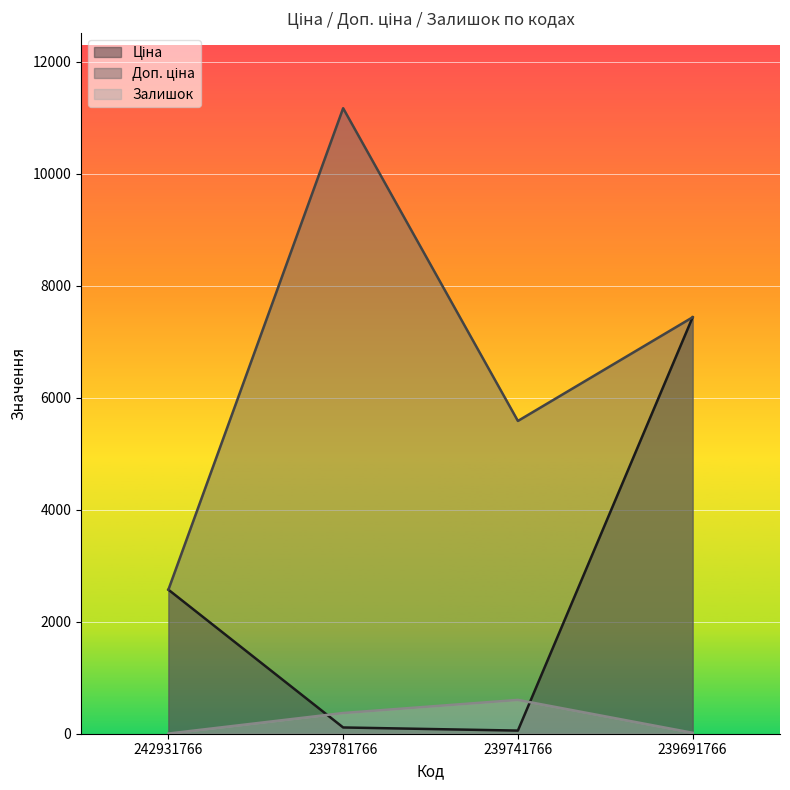

Reading right to left, extract all data points from this chart.

Ціна: 239691766=7436.2	239741766=55.9	239781766=111.7	242931766=2572.0
Доп. ціна: 239691766=7436.2	239741766=5585.0	239781766=11169.0	242931766=2572.0
Залишок: 239691766=17.0	239741766=604.0	239781766=370.0	242931766=3.0